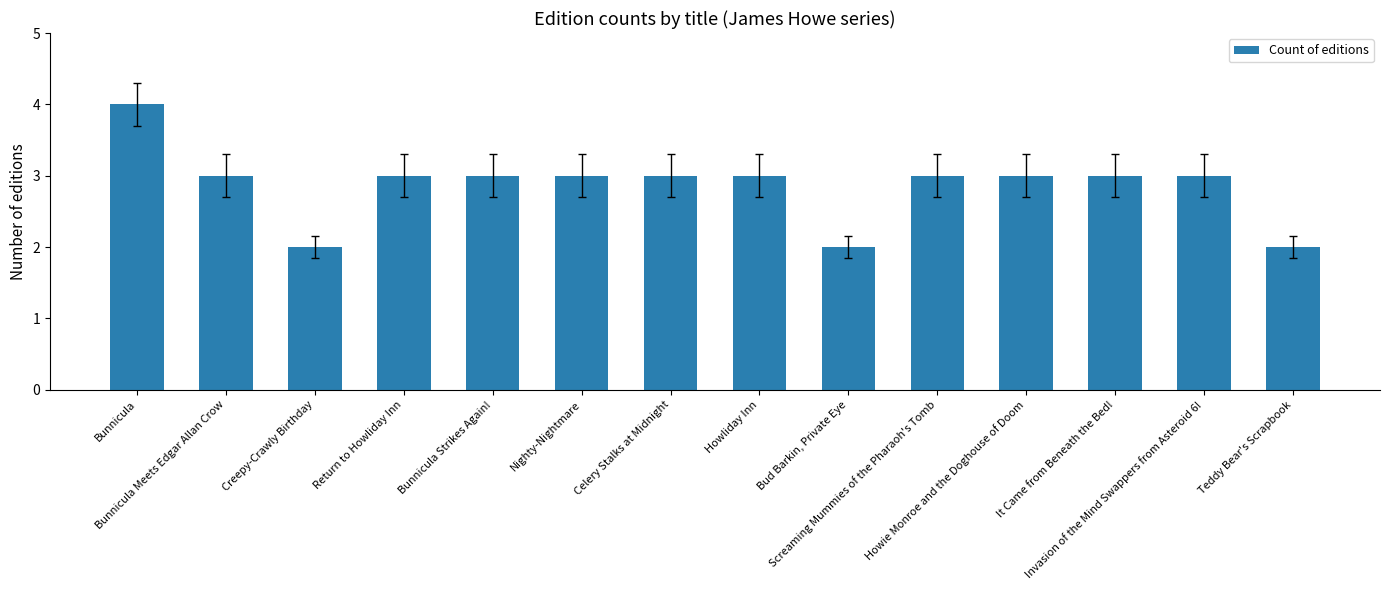

How many bars are there in total?

14